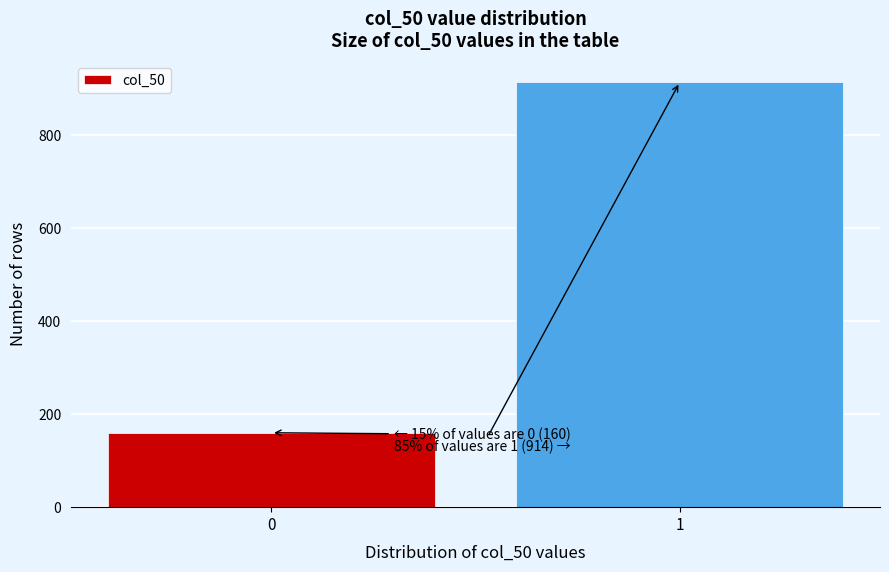

Reading left to right, transcribe all the data shown in this chart.

0=160	1=914